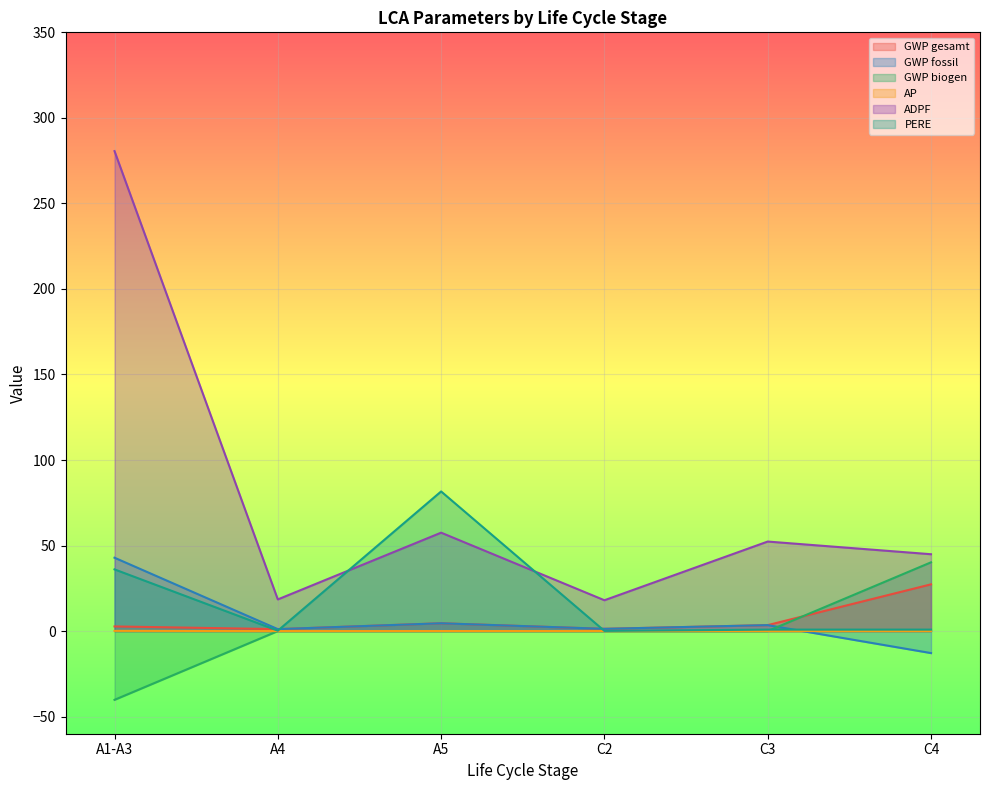

How many data points in GWP fossil are less than 3?

3